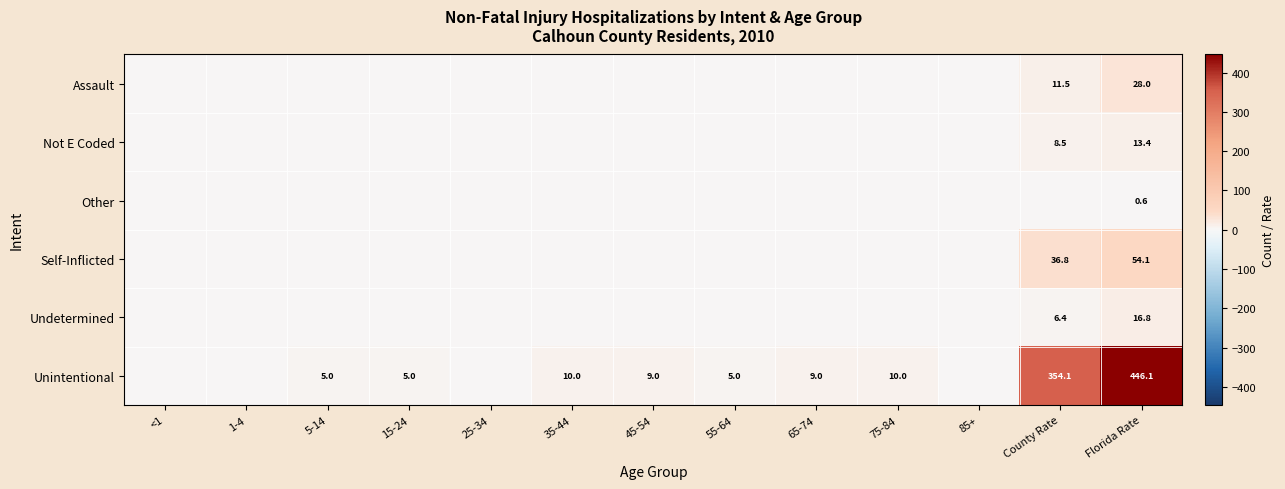

Count the number of categories in the chart.

13